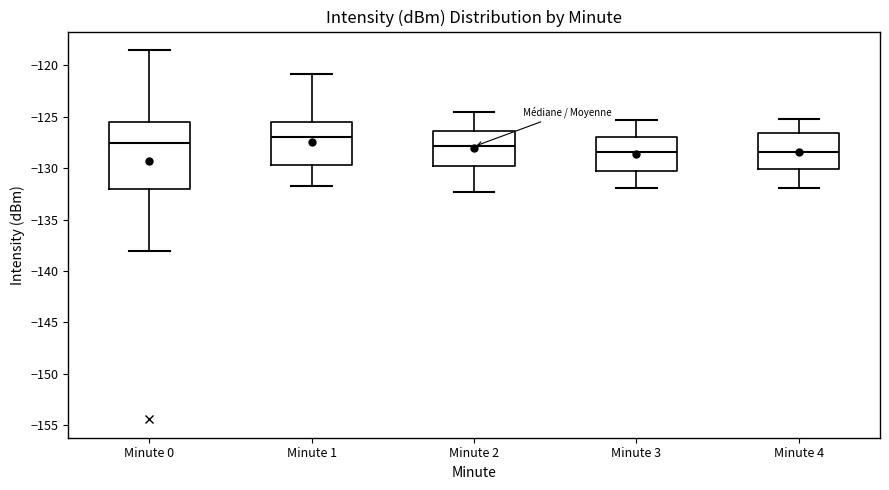

Reading left to right, transcribe this box plot: for each box, give where its median line is, the range the box spans, and where its two whiskers end, as read against the y-axis. The values are not printed on the chart, so give them approximately, as read against the axis.

Minute 0: median -127.5, box -132.0 to -125.5, whiskers -138.0 to -118.5
Minute 1: median -127.0, box -129.5 to -125.5, whiskers -132.0 to -121.0
Minute 2: median -128.0, box -130.0 to -126.5, whiskers -132.5 to -124.5
Minute 3: median -128.5, box -130.5 to -127.0, whiskers -132.0 to -125.5
Minute 4: median -128.5, box -130.0 to -126.5, whiskers -132.0 to -125.0